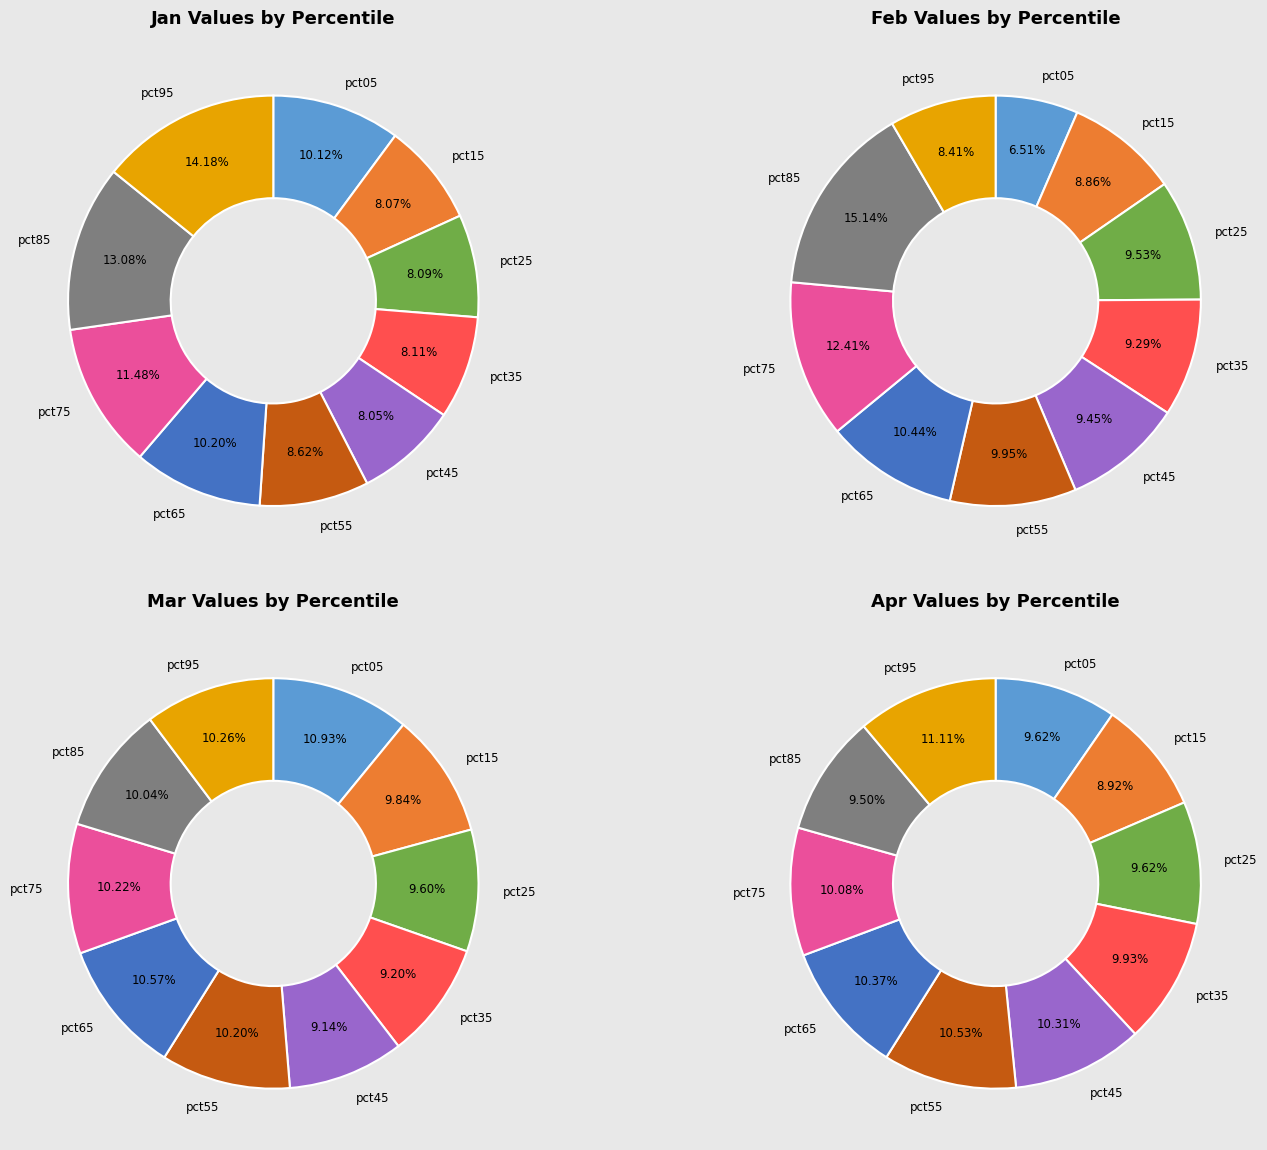

How many slices are in this pie chart?

10